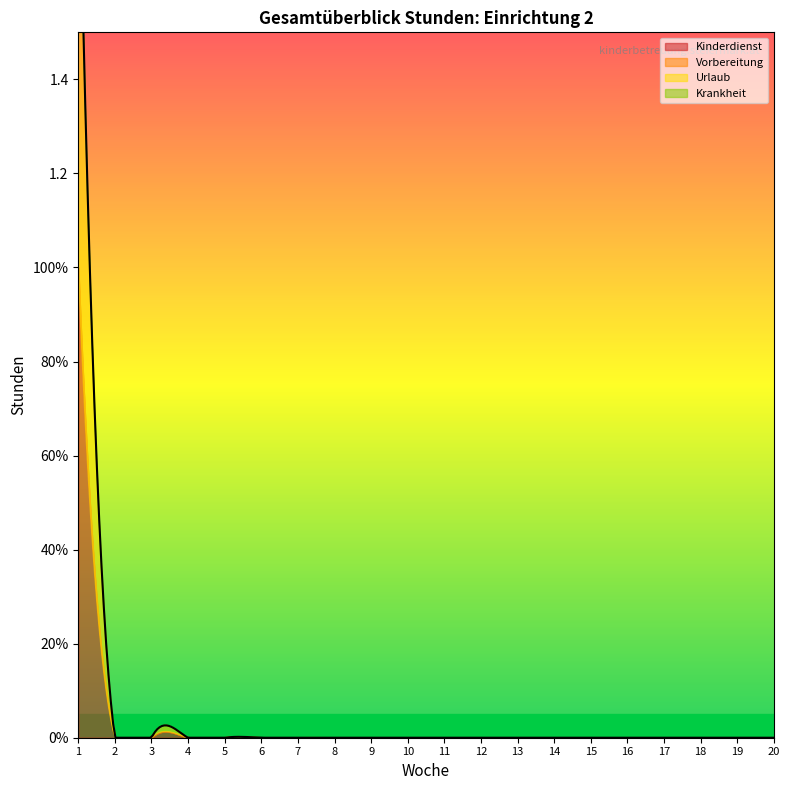

Which category has the lowest value across all series?

2